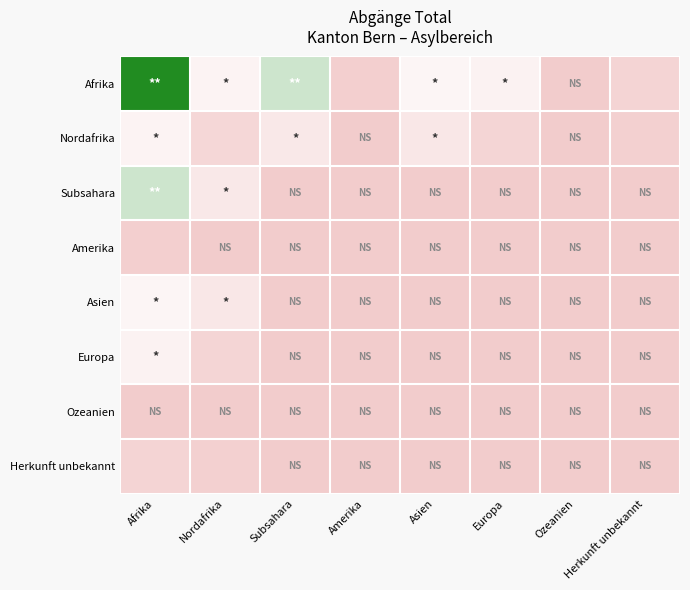

Reading left to right, extract all data points from this chart.

Afrika: Afrika=1.0	Nordafrika=0.4	Subsahara=0.6	Amerika=0.0	Asien=0.4	Europa=0.4	Ozeanien=0.0	Herkunft unbekannt=0.1
Nordafrika: Afrika=0.4	Nordafrika=0.1	Subsahara=0.3	Amerika=0.0	Asien=0.3	Europa=0.1	Ozeanien=0.0	Herkunft unbekannt=0.0
Subsahara: Afrika=0.6	Nordafrika=0.3	Subsahara=0.0	Amerika=0.0	Asien=0.0	Europa=0.0	Ozeanien=0.0	Herkunft unbekannt=0.0
Amerika: Afrika=0.0	Nordafrika=0.0	Subsahara=0.0	Amerika=0.0	Asien=0.0	Europa=0.0	Ozeanien=0.0	Herkunft unbekannt=0.0
Asien: Afrika=0.4	Nordafrika=0.3	Subsahara=0.0	Amerika=0.0	Asien=0.0	Europa=0.0	Ozeanien=0.0	Herkunft unbekannt=0.0
Europa: Afrika=0.4	Nordafrika=0.1	Subsahara=0.0	Amerika=0.0	Asien=0.0	Europa=0.0	Ozeanien=0.0	Herkunft unbekannt=0.0
Ozeanien: Afrika=0.0	Nordafrika=0.0	Subsahara=0.0	Amerika=0.0	Asien=0.0	Europa=0.0	Ozeanien=0.0	Herkunft unbekannt=0.0
Herkunft unbekannt: Afrika=0.1	Nordafrika=0.0	Subsahara=0.0	Amerika=0.0	Asien=0.0	Europa=0.0	Ozeanien=0.0	Herkunft unbekannt=0.0